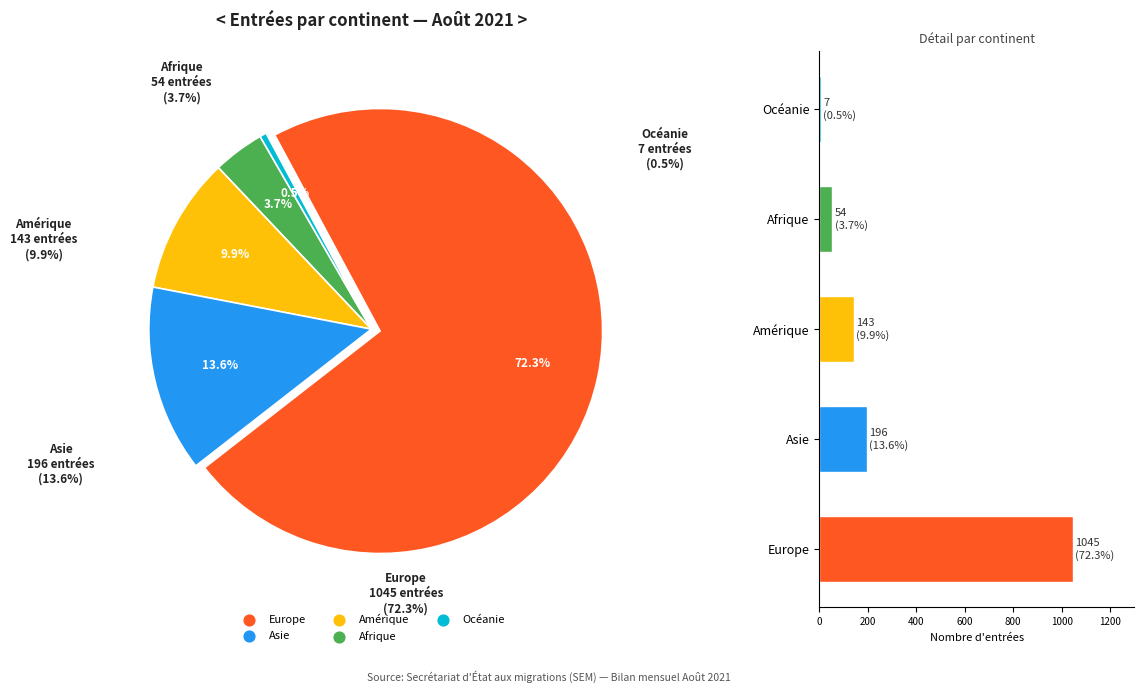

To the nearest percent, what portion does Amérique represent?

10%